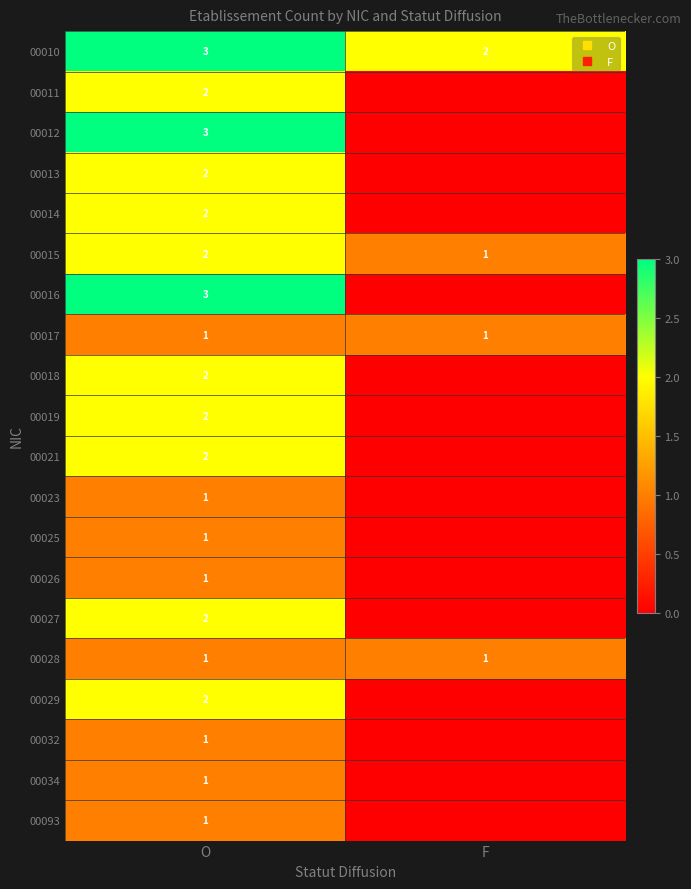

What is the spread (max minus min) of values at O?

2